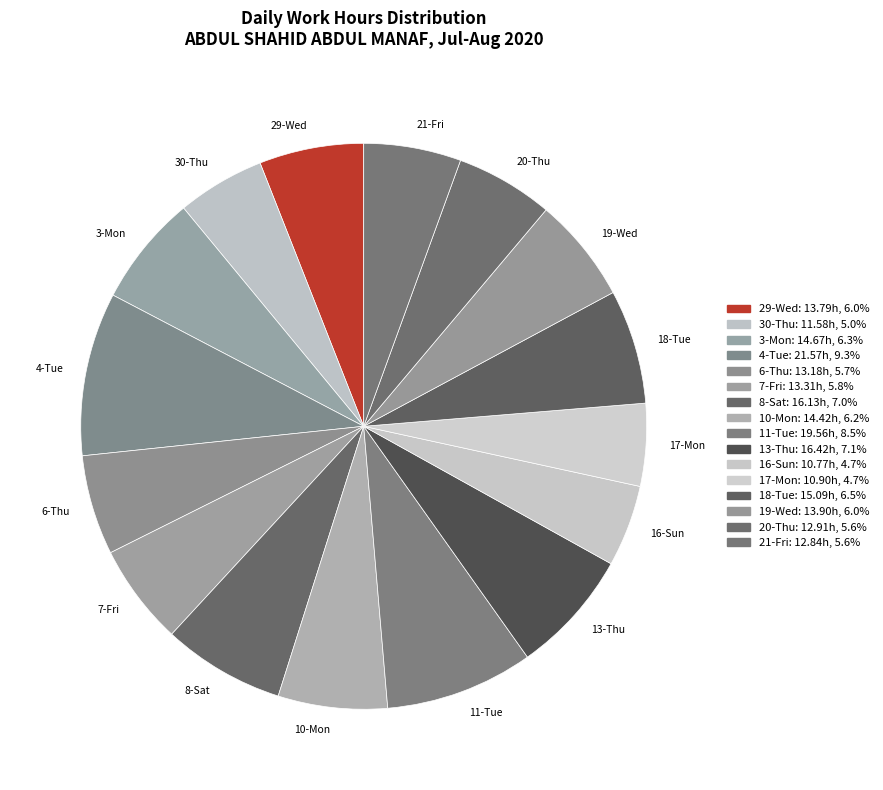

Does 8-Sat represent more than half of the total?

No